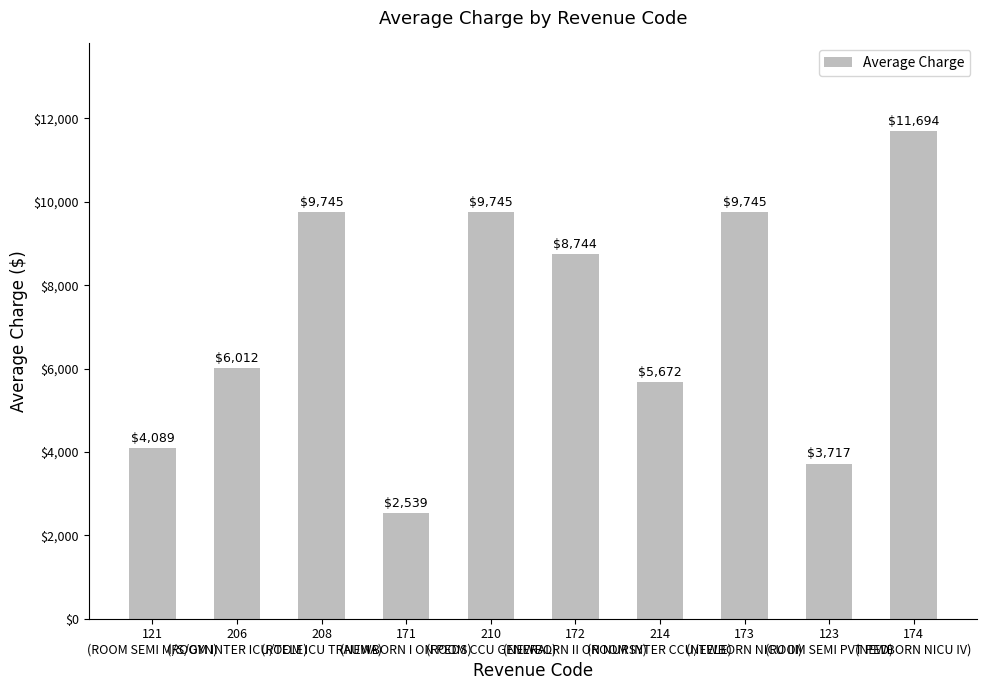

Reading left to right, what are all the values shown in this chart?

121
(ROOM SEMI M/S/GYN)=4089	206
(ROOM INTER ICU/TELE)=6012	208
(ROOM ICU TRAUMA)=9745	171
(NEWBORN I ON PEDS)=2539	210
(ROOM CCU GENERAL)=9745	172
(NEWBORN II ON NURSY)=8744	214
(ROOM INTER CCU/TELE)=5672	173
(NEWBORN NICU III)=9745	123
(ROOM SEMI PVT PED)=3717	174
(NEWBORN NICU IV)=11694